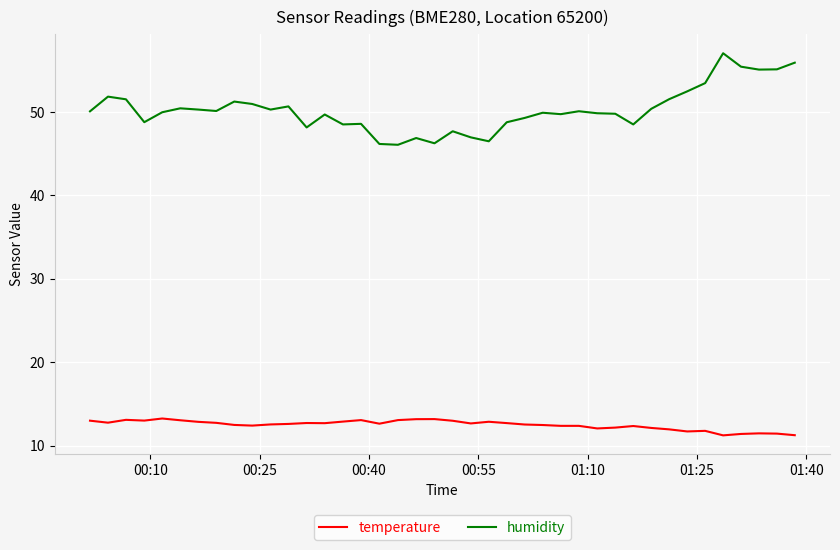

Which series has the widest spread of values?

humidity